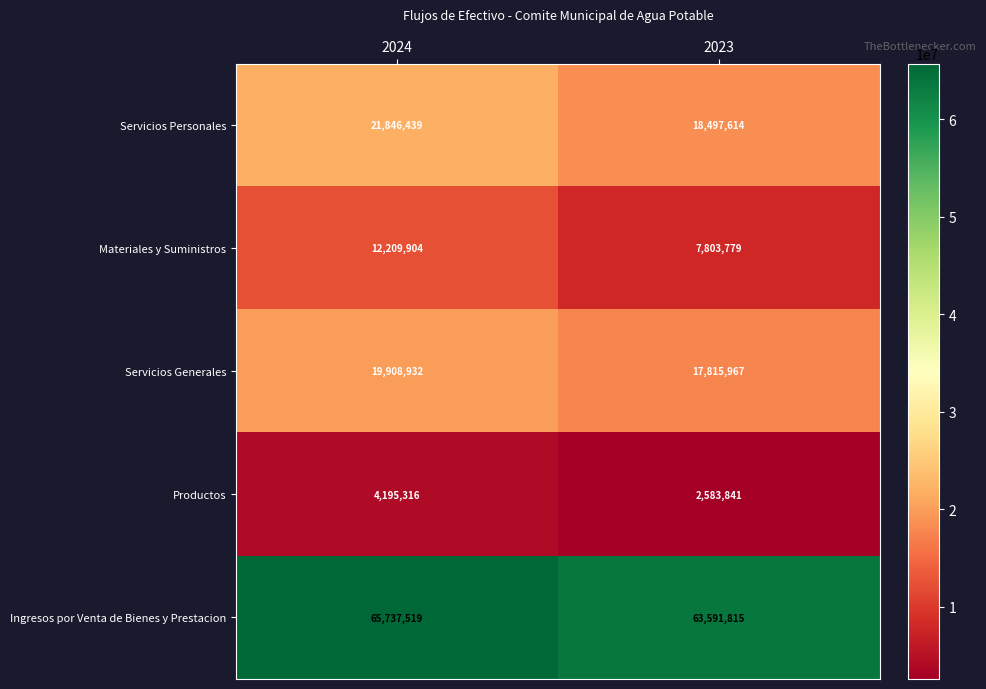

What is the minimum value shown in the chart?

2583841